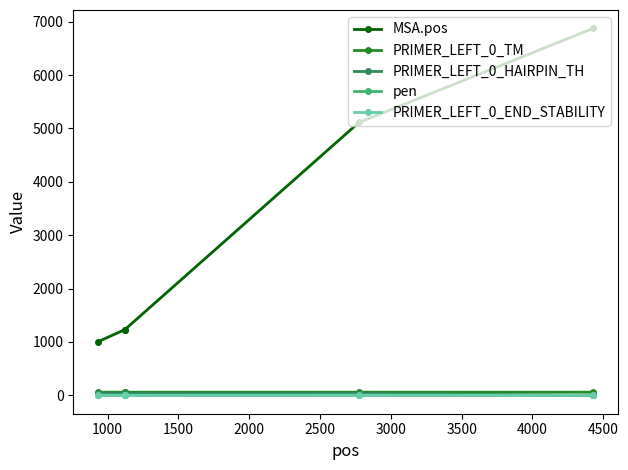

True or false: MSA.pos has more than 1 points higher than both neighbors.

False